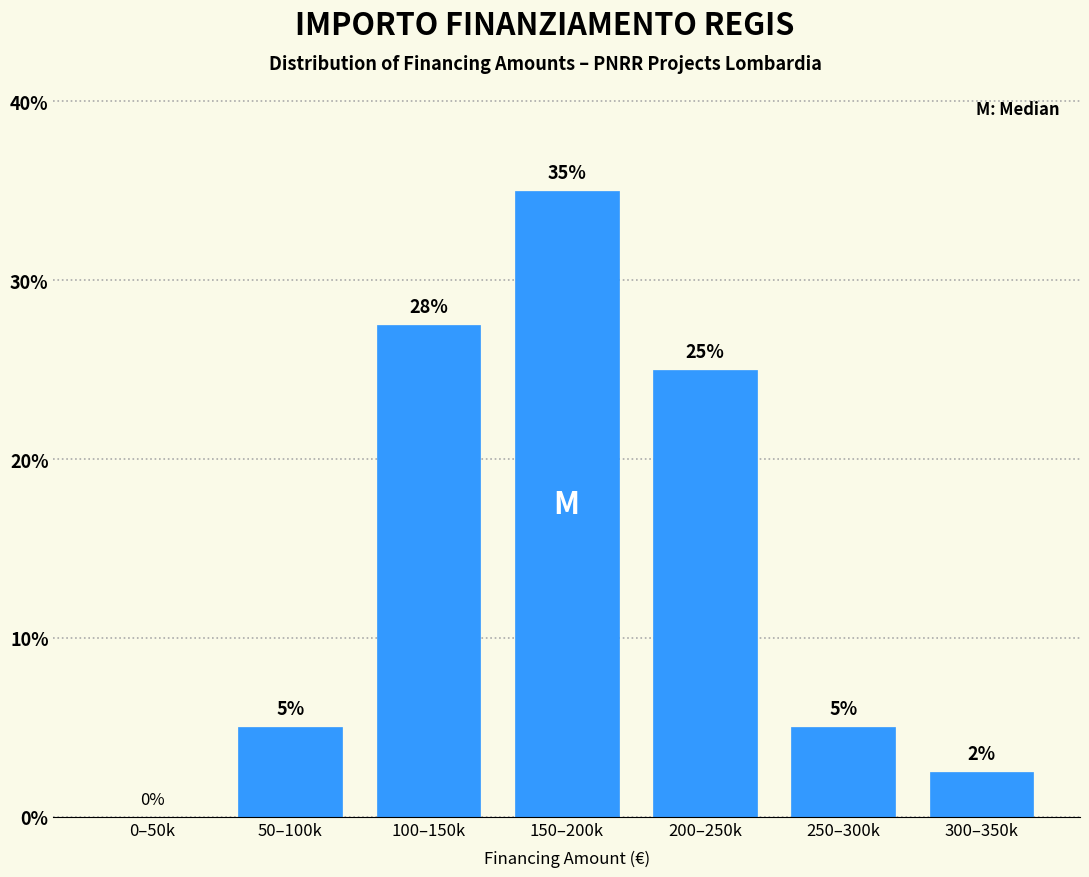

Which category has the highest value across all series?

150–200k